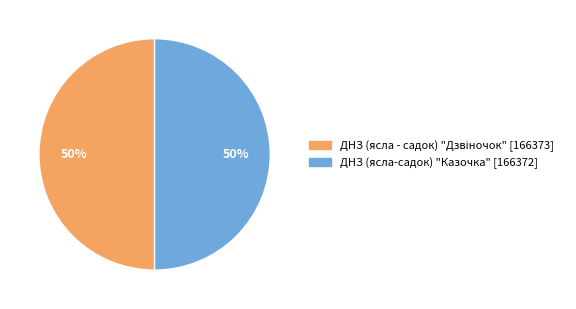

To the nearest percent, what is the average slice percentage?

50%